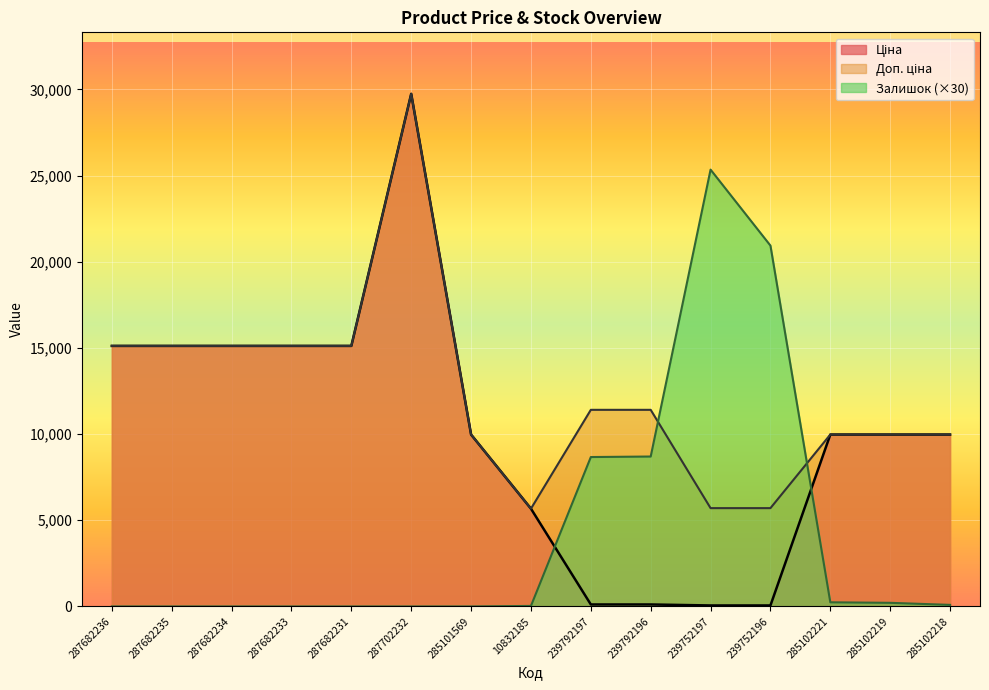

At which category is the sum across all series the highest?

287702232